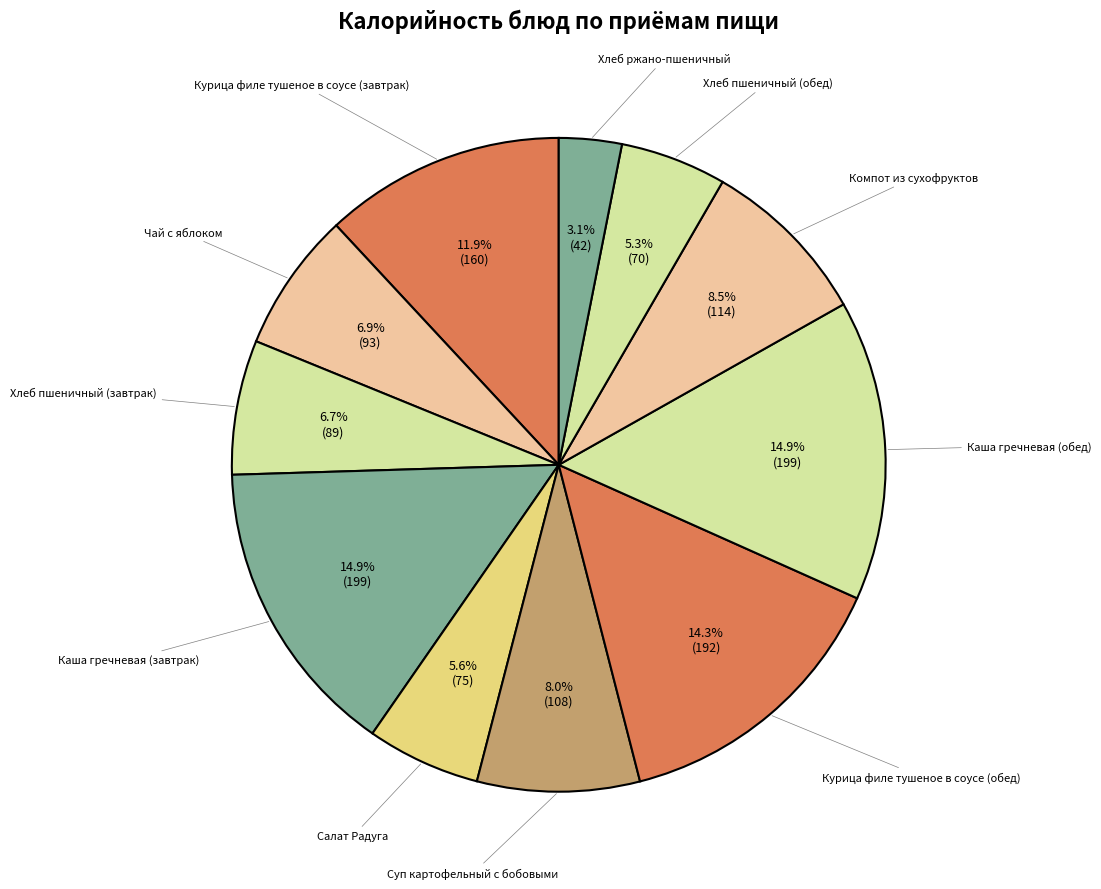

Which has a higher value, Чай с яблоком or Суп картофельный с бобовыми?

Суп картофельный с бобовыми